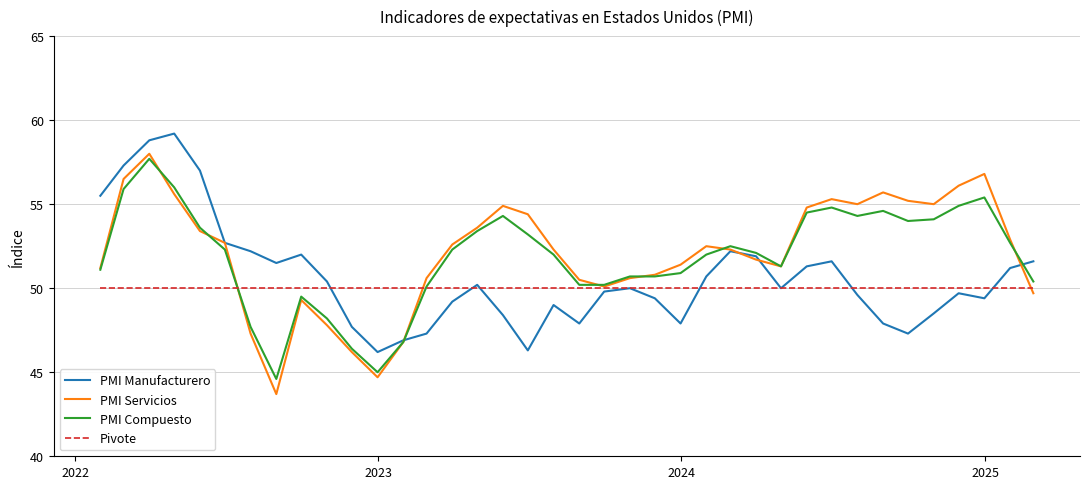

Which series ends up on top after the final intersection of PMI Manufacturero and PMI Compuesto?

PMI Manufacturero